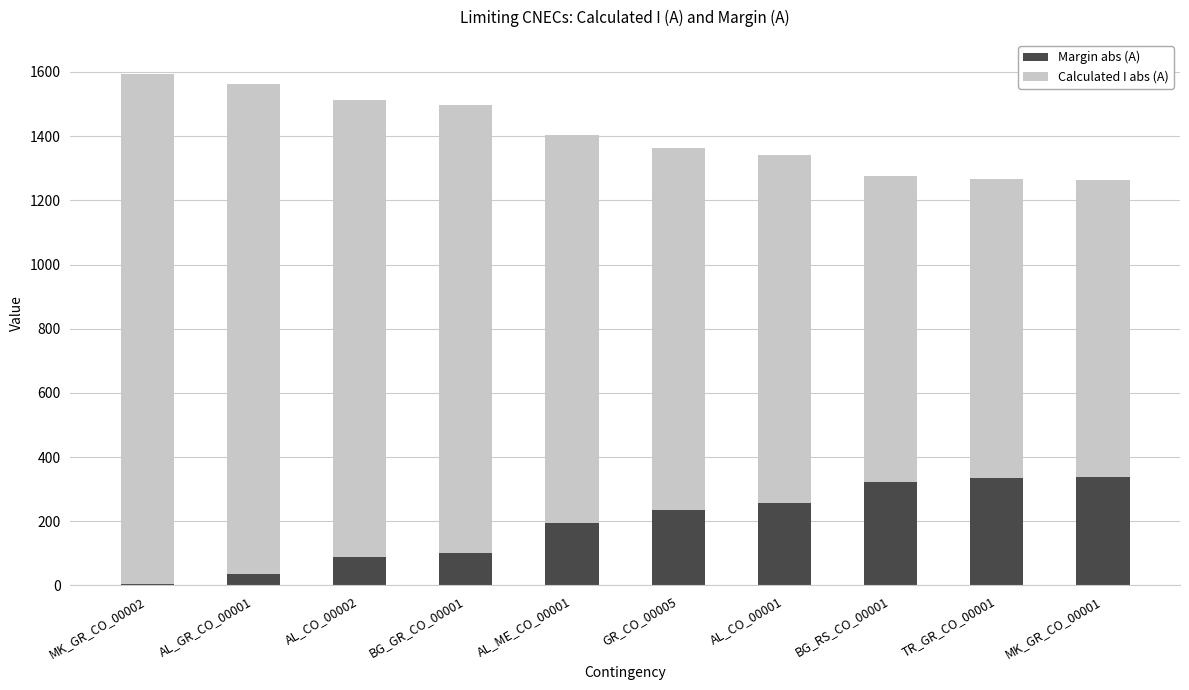

The value of Margin abs (A) at AL_ME_CO_00001 is 196. True or false?

True